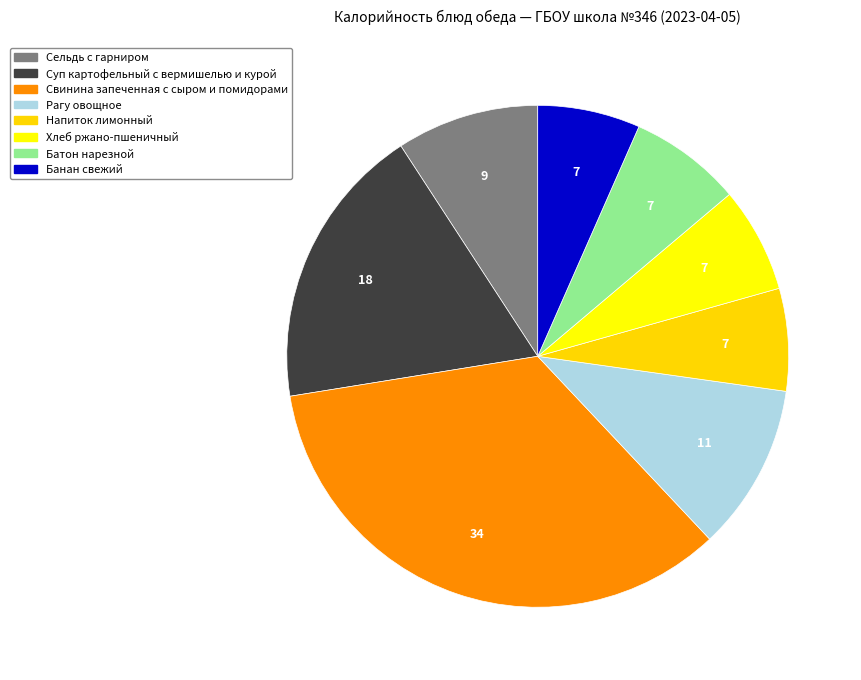

Between Батон нарезной and Суп картофельный с вермишелью и курой, which is larger?

Суп картофельный с вермишелью и курой